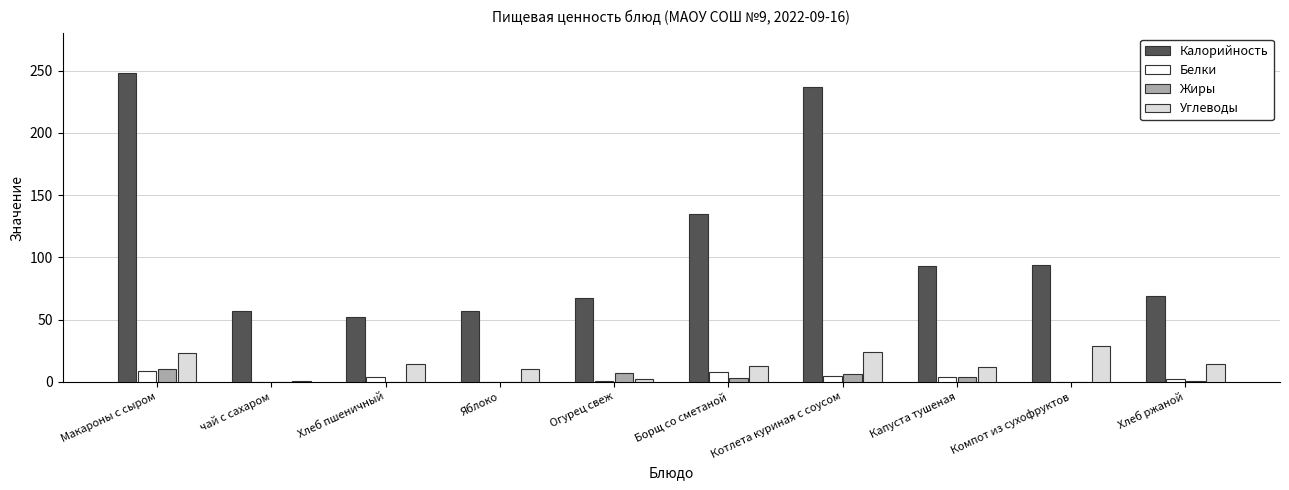

Where does the Жиры series first go above 3?

Макароны с сыром